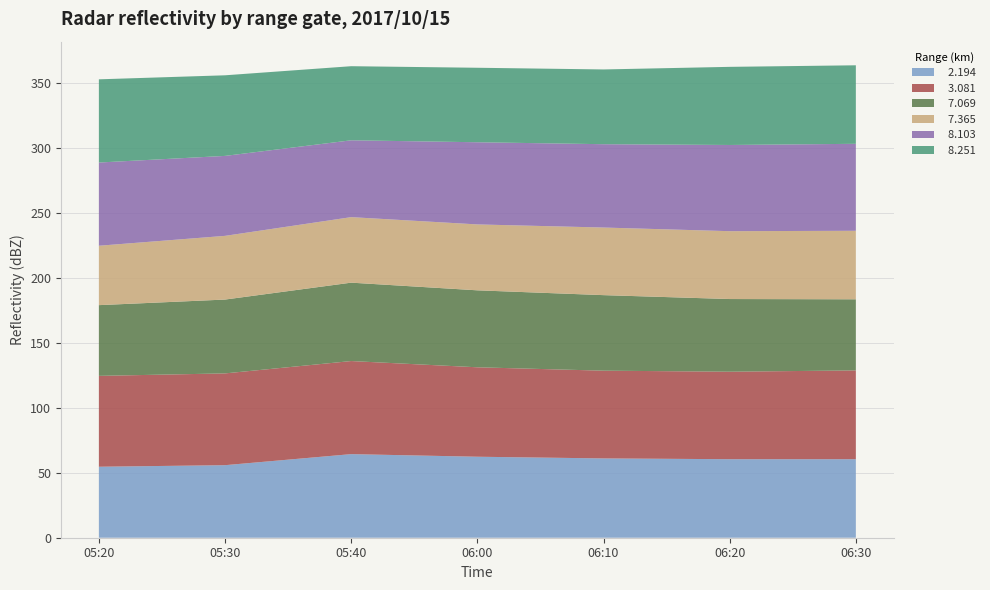

Reading left to right, what are all the values shown in this chart?

  2.194: 2017/10/15 05:20=54.6	2017/10/15 05:30=55.8	2017/10/15 05:40=64.3	2017/10/15 06:00=62.3	2017/10/15 06:10=61.0	2017/10/15 06:20=60.4	2017/10/15 06:30=60.4
  3.081: 2017/10/15 05:20=69.9	2017/10/15 05:30=70.6	2017/10/15 05:40=71.6	2017/10/15 06:00=68.8	2017/10/15 06:10=67.5	2017/10/15 06:20=67.3	2017/10/15 06:30=68.3
  7.069: 2017/10/15 05:20=54.4	2017/10/15 05:30=56.8	2017/10/15 05:40=60.3	2017/10/15 06:00=59.2	2017/10/15 06:10=58.1	2017/10/15 06:20=55.9	2017/10/15 06:30=54.7
  7.365: 2017/10/15 05:20=45.7	2017/10/15 05:30=49.0	2017/10/15 05:40=50.4	2017/10/15 06:00=50.7	2017/10/15 06:10=52.0	2017/10/15 06:20=52.2	2017/10/15 06:30=52.7
  8.103: 2017/10/15 05:20=64.0	2017/10/15 05:30=61.5	2017/10/15 05:40=59.1	2017/10/15 06:00=63.2	2017/10/15 06:10=64.1	2017/10/15 06:20=66.3	2017/10/15 06:30=66.9
  8.251: 2017/10/15 05:20=64.0	2017/10/15 05:30=62.0	2017/10/15 05:40=57.0	2017/10/15 06:00=57.3	2017/10/15 06:10=57.5	2017/10/15 06:20=60.1	2017/10/15 06:30=60.4